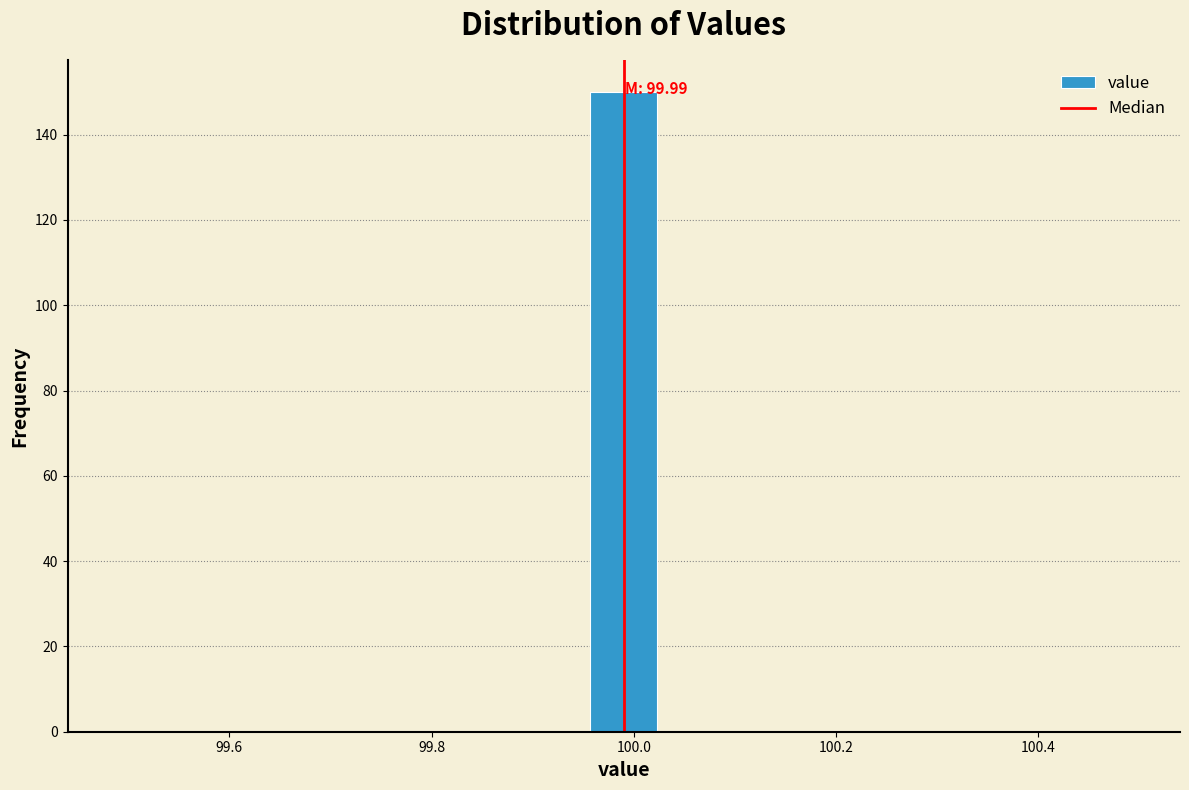

Around what value on the x-axis is the tallest bar? Give the approximate position of its centre, as read against the axis.

100.00